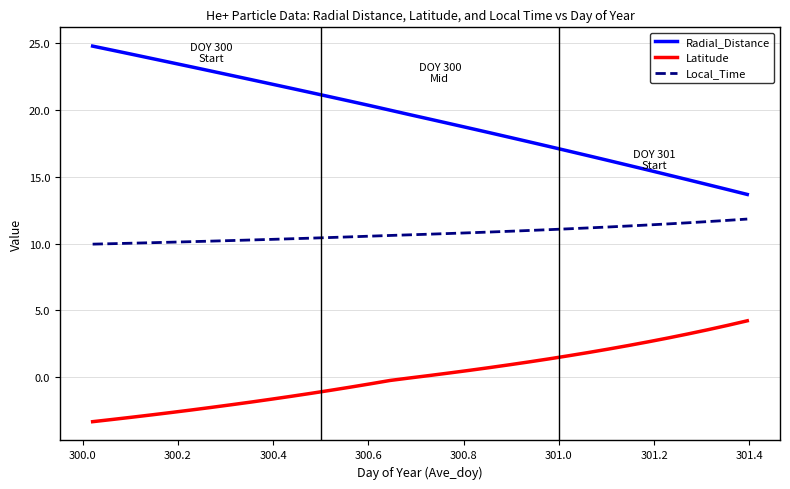

What is the greatest value displayed?

24.8